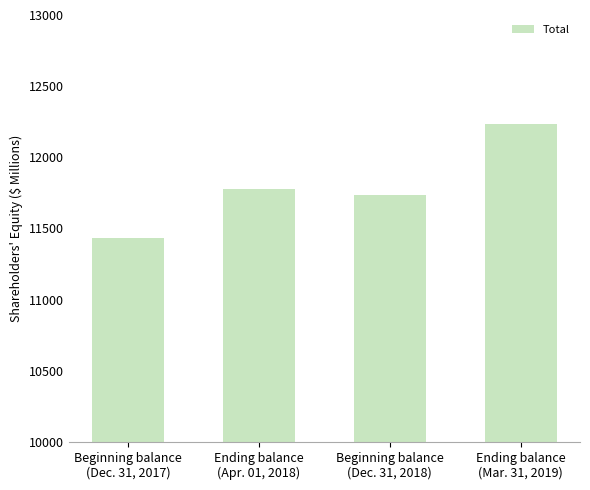

What is the minimum value shown in the chart?

11435